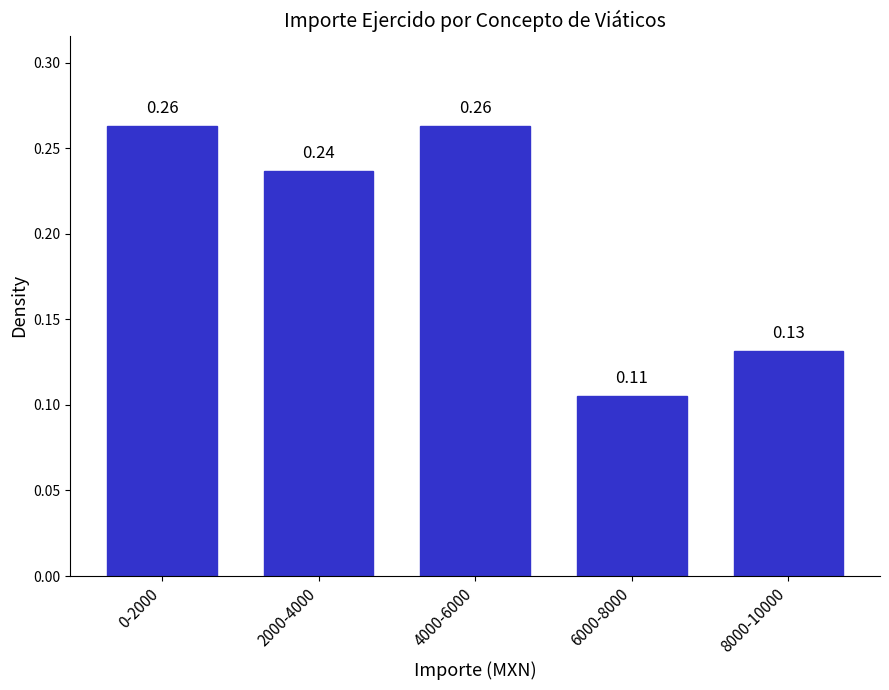

Between 2000-4000 and 4000-6000, which is larger?

4000-6000